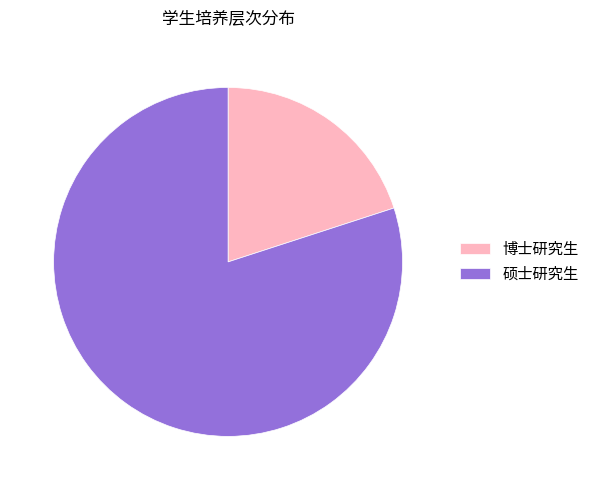

What is the largest slice in the pie chart?

硕士研究生